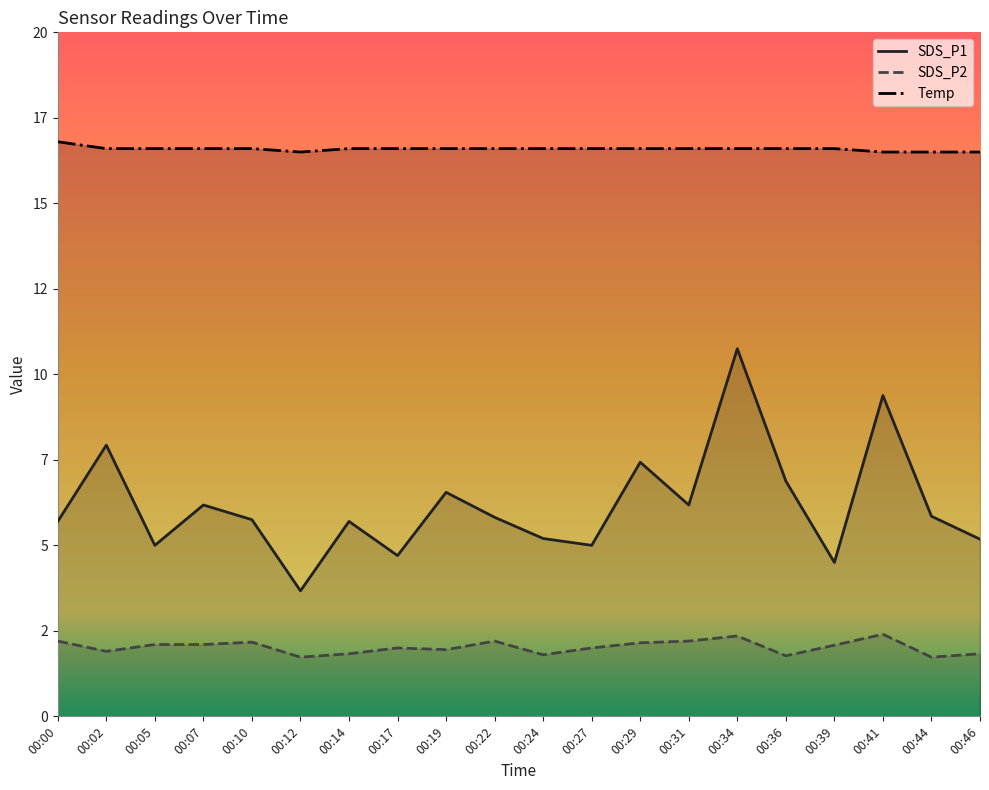

True or false: Temp and SDS_P1 intersect in this chart.

False